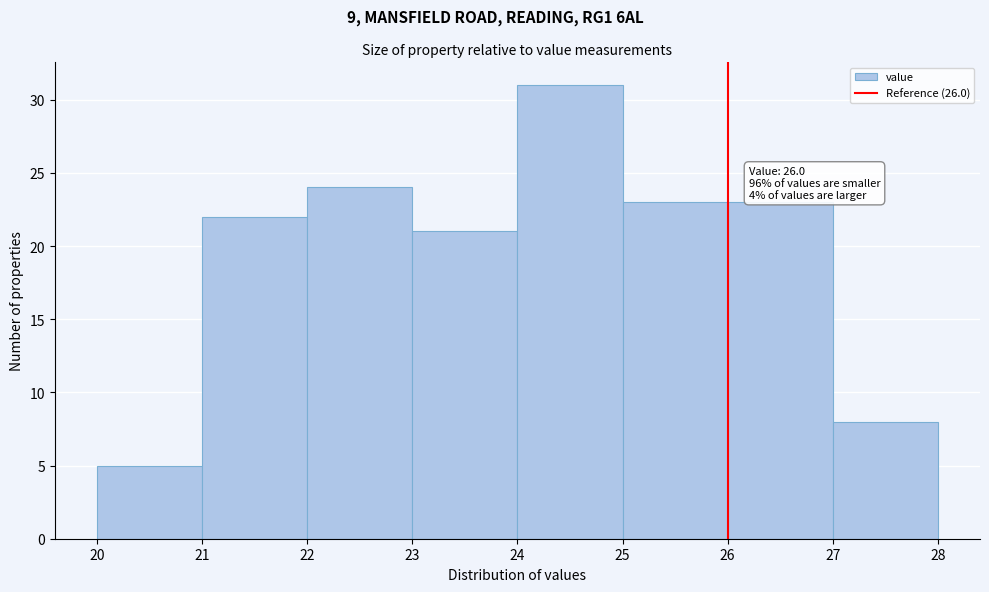

Over which range of the x-axis is the bar tallest?

24 to 25